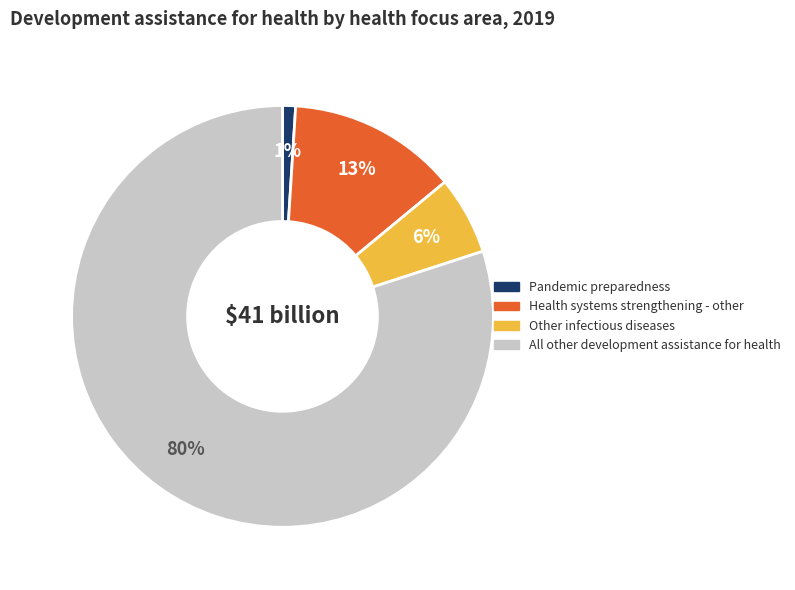

To the nearest percent, what is the average slice percentage?

25%